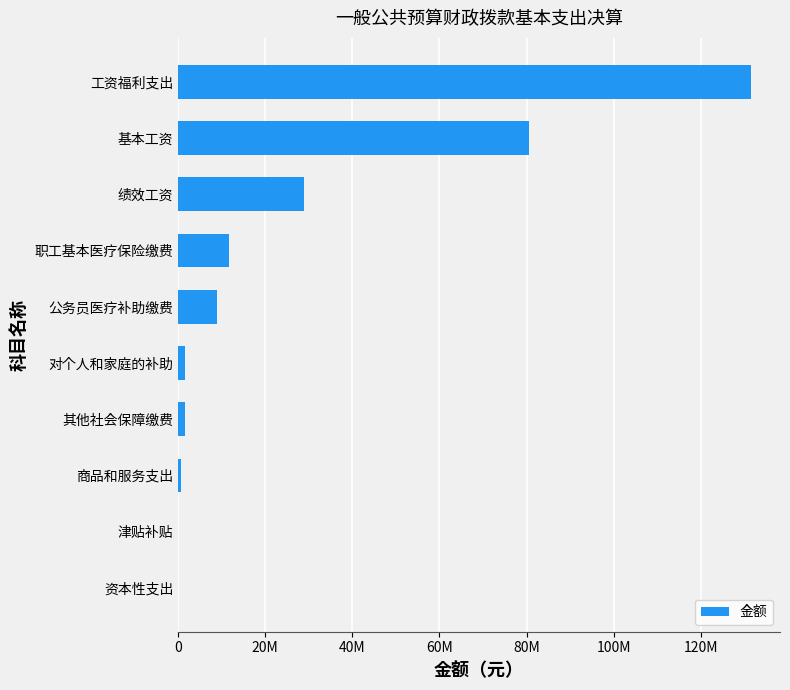

Are the bars horizontal?

Yes